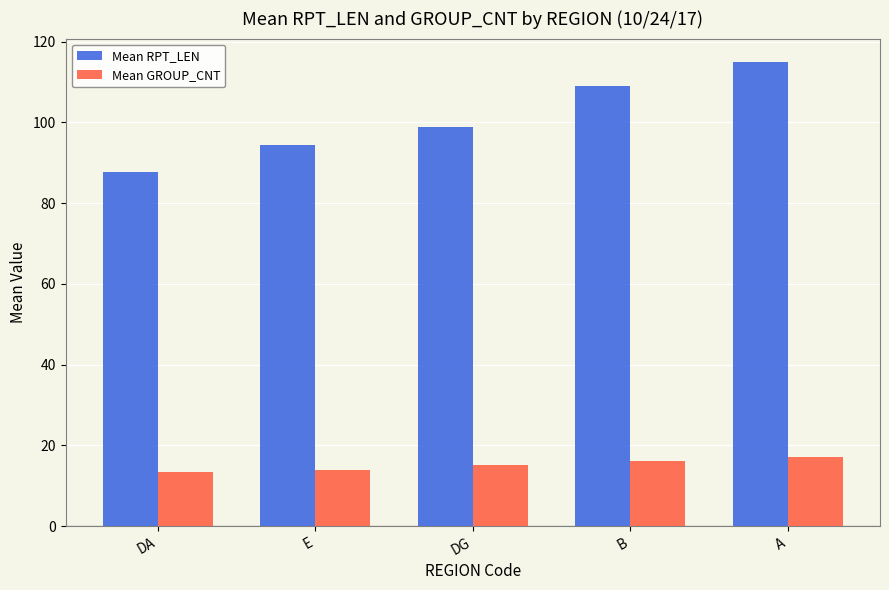

What is the difference between the maximum and second lowest values in the Mean RPT_LEN series?

20.7